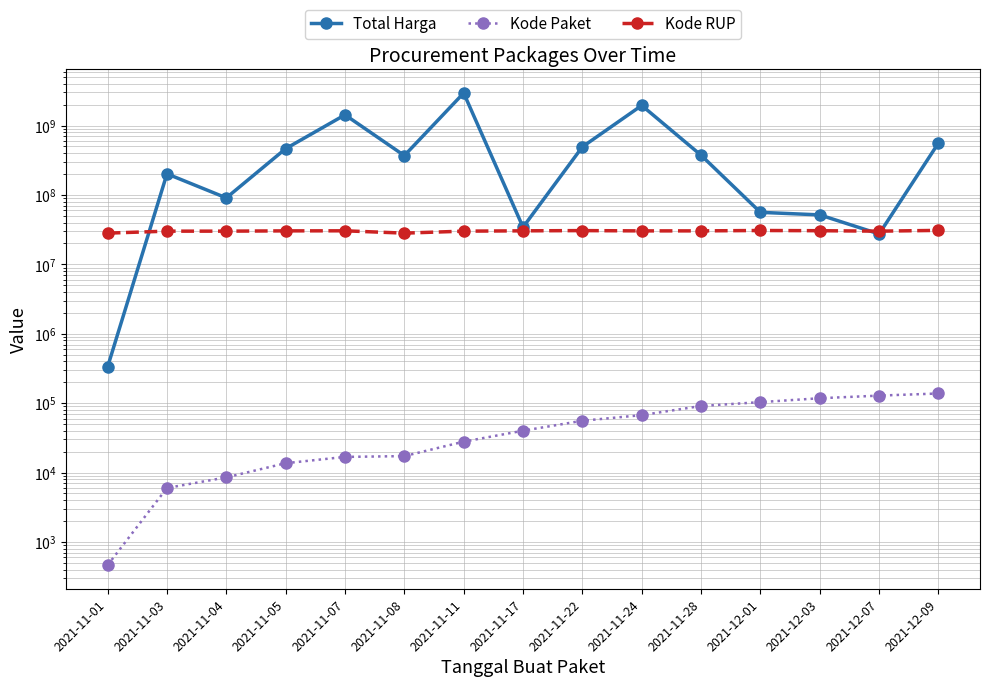

Reading left to right, transcribe all the data shown in this chart.

Total Harga: 2021-11-01=333600	2021-11-03=201511270	2021-11-04=90671075	2021-11-05=464002100	2021-11-07=1425867900	2021-11-08=368756000	2021-11-11=2939353240	2021-11-17=34292000	2021-11-22=493000000	2021-11-24=1947327100	2021-11-28=373404000	2021-12-01=56152800	2021-12-03=51601000	2021-12-07=27412000	2021-12-09=559971000
Kode Paket: 2021-11-01=464	2021-11-03=5997	2021-11-04=8530	2021-11-05=13652	2021-11-07=16823	2021-11-08=17272	2021-11-11=27891	2021-11-17=40112	2021-11-22=55826	2021-11-24=67279	2021-11-28=91101	2021-12-01=103541	2021-12-03=117783	2021-12-07=128516	2021-12-09=137876
Kode RUP: 2021-11-01=28171087	2021-11-03=30089034	2021-11-04=30089034	2021-11-05=30372232	2021-11-07=30428912	2021-11-08=28171469	2021-11-11=30089034	2021-11-17=30416731	2021-11-22=30636058	2021-11-24=30352738	2021-11-28=30363247	2021-12-01=30745112	2021-12-03=30527421	2021-12-07=30089034	2021-12-09=30852642